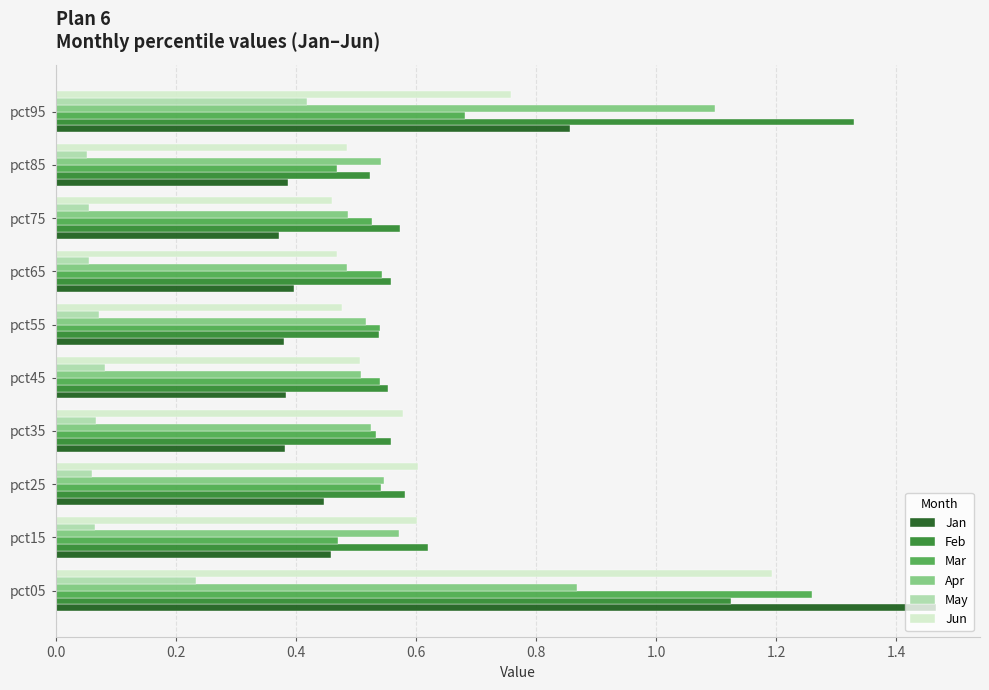

What is the difference between the highest and lowest values at pct05?

1.2